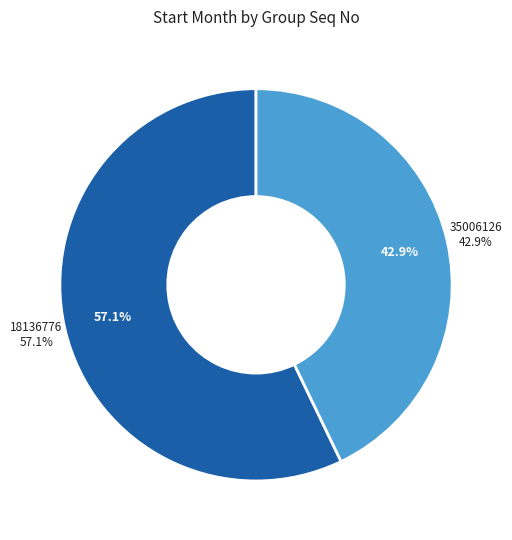

To the nearest percent, what is the combined percentage of 18136776 and 35006126?

100%